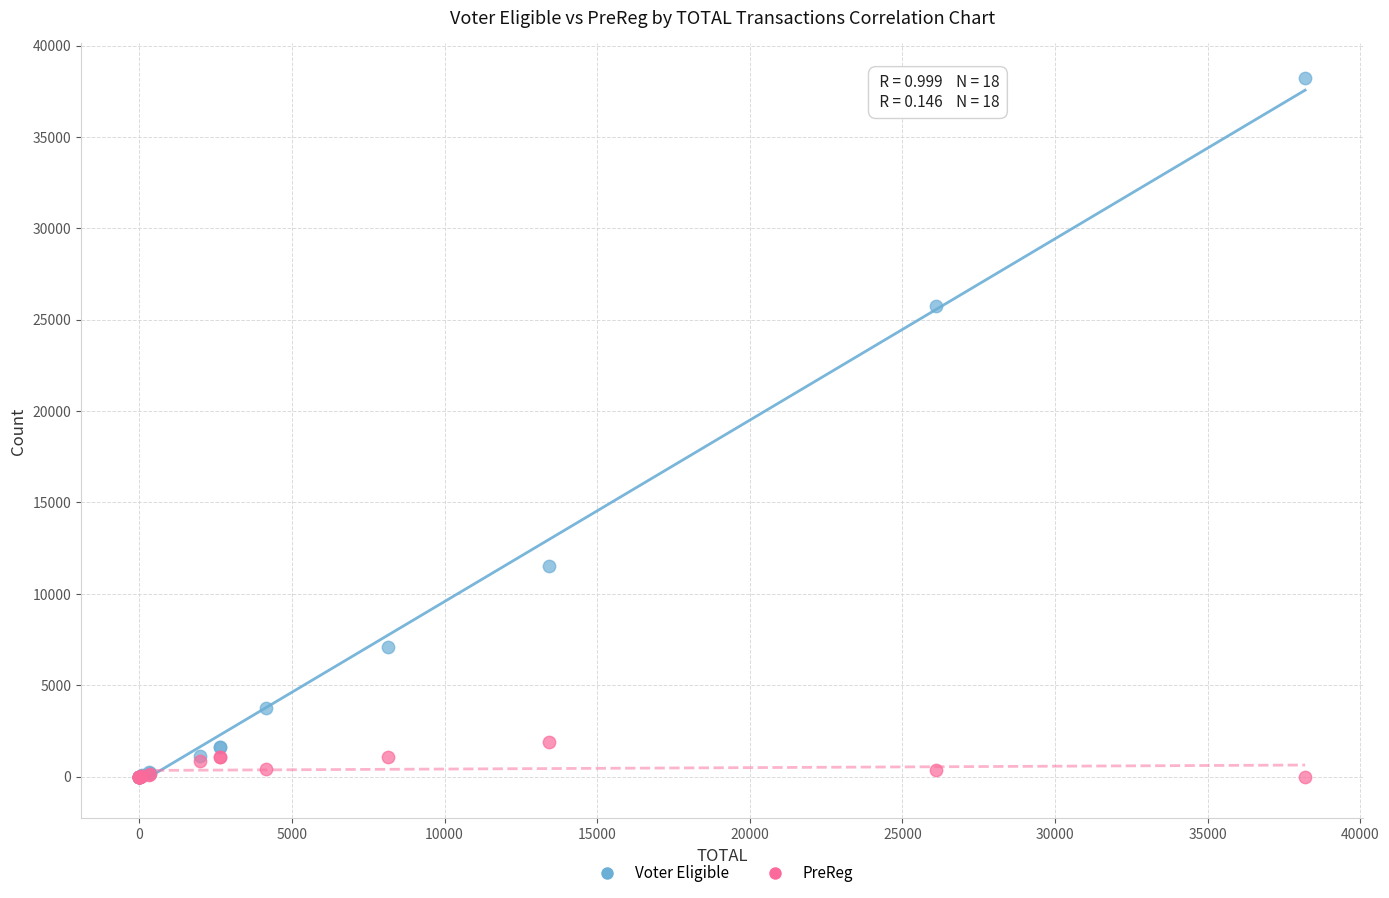

In the Voter Eligible series, what Y value is closest to 19098?

25768